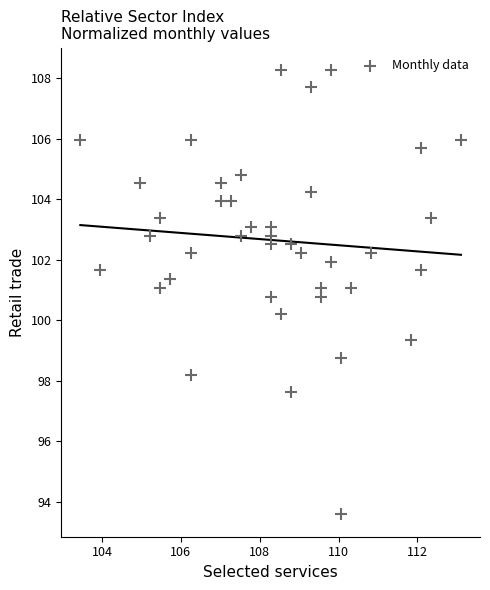

What is the range of Y values (max minus min)?

14.7